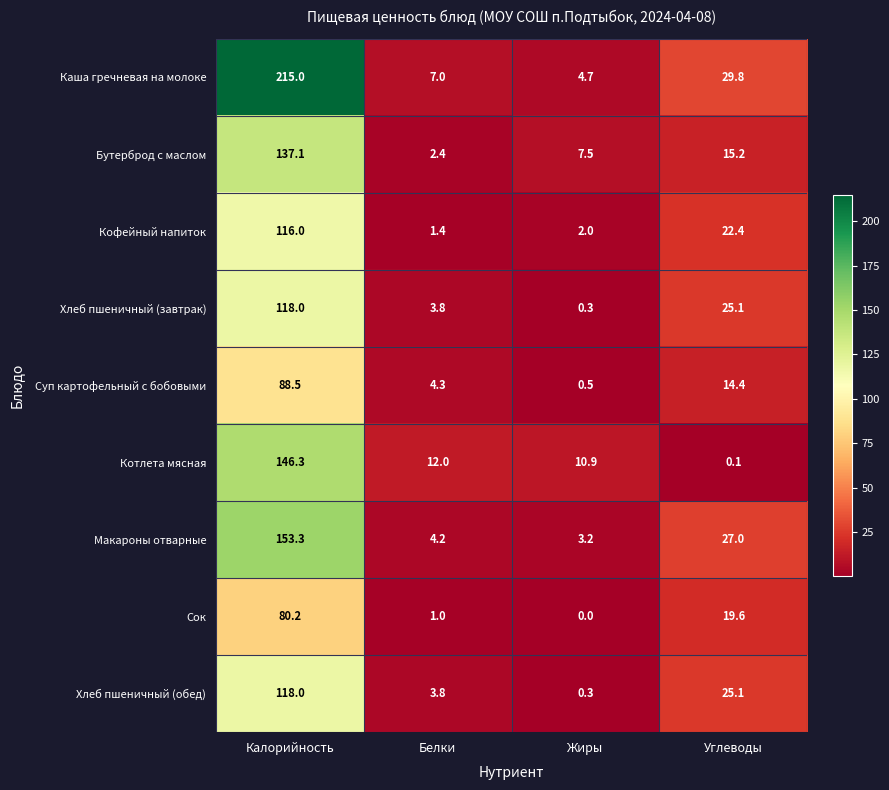

Which series has the widest spread of values?

Каша гречневая на молоке